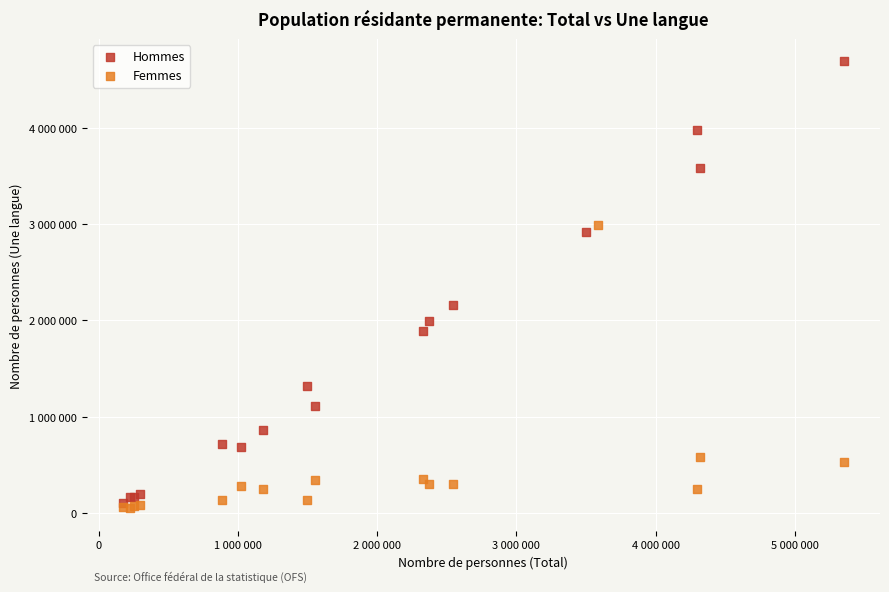

What are all the series names shown in the legend?

Hommes, Femmes